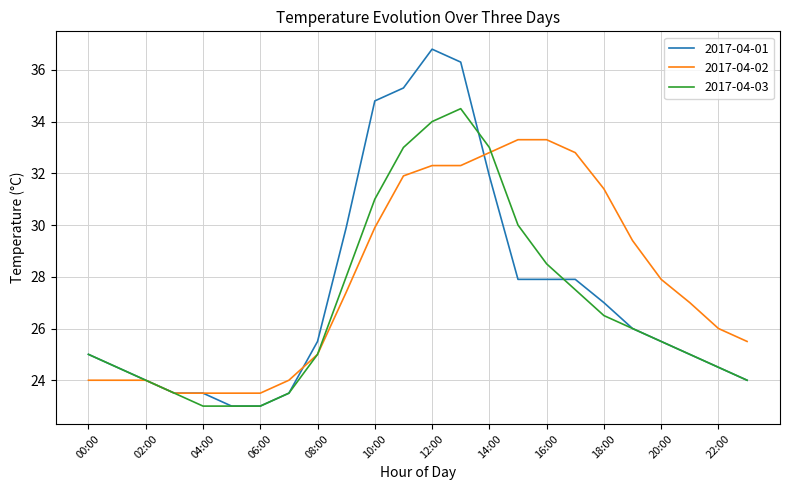

What is the average value of the 2017-04-02 series?

27.8